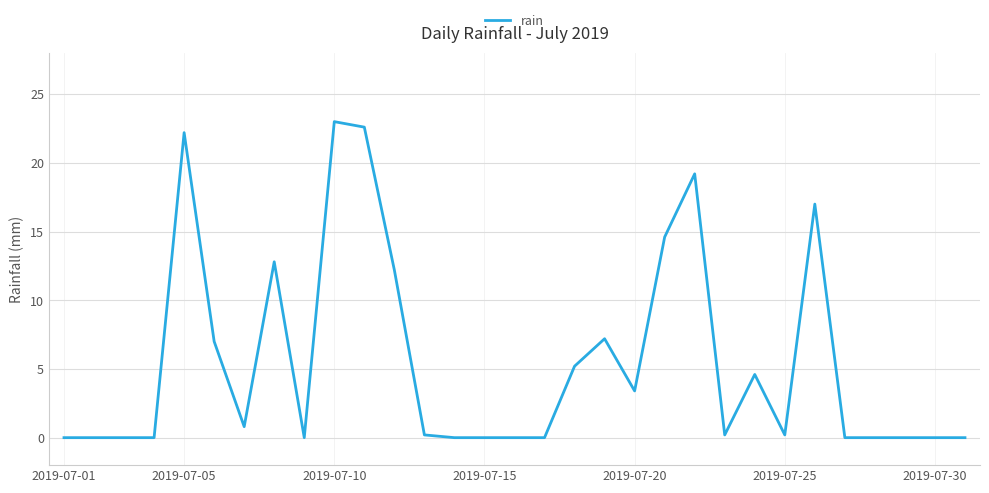

What is the difference between the maximum and minimum values?

23.0